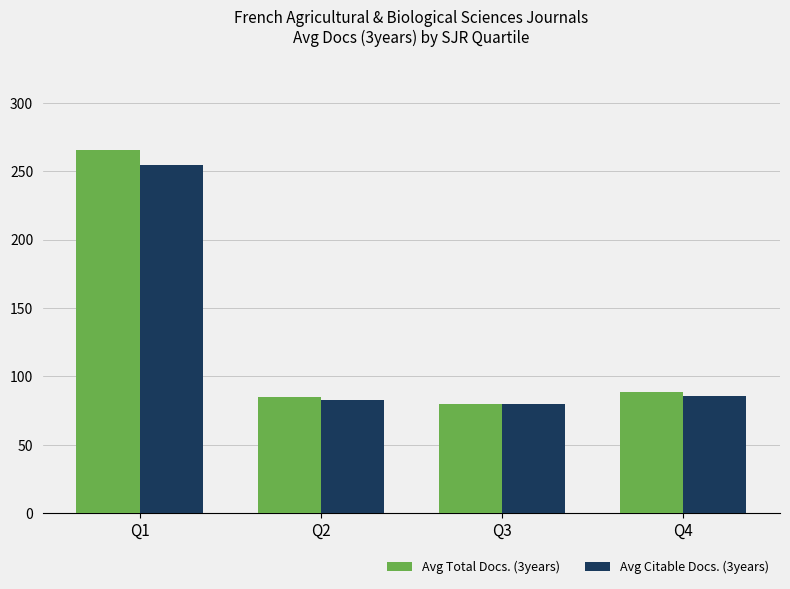

What is the average value of the Avg Total Docs. (3years) series?

129.9